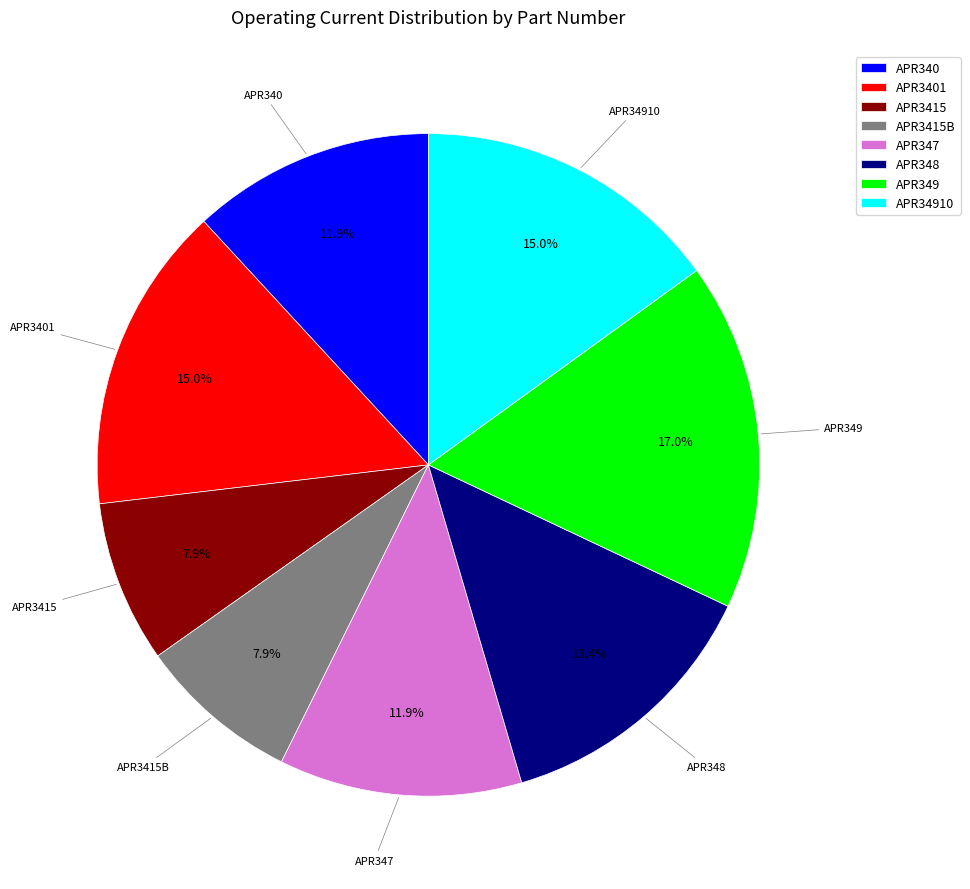

Count the number of slices in the pie.

8